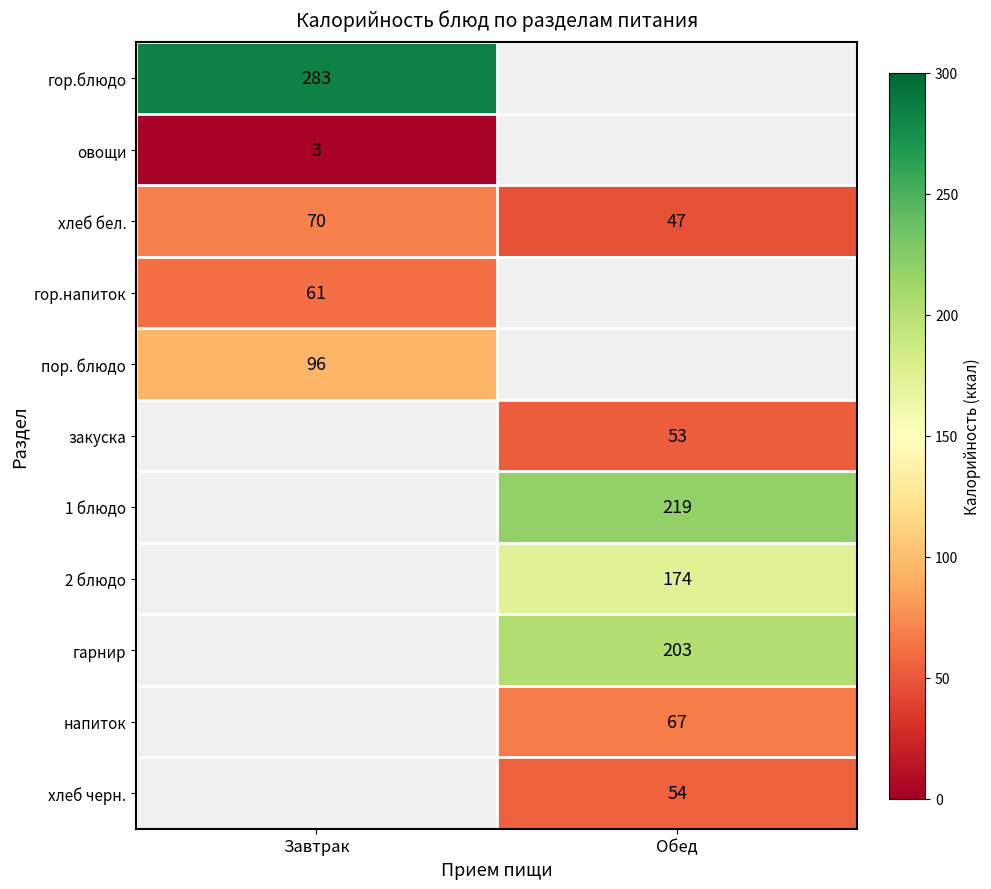

The value of напиток at Обед is 30. True or false?

False